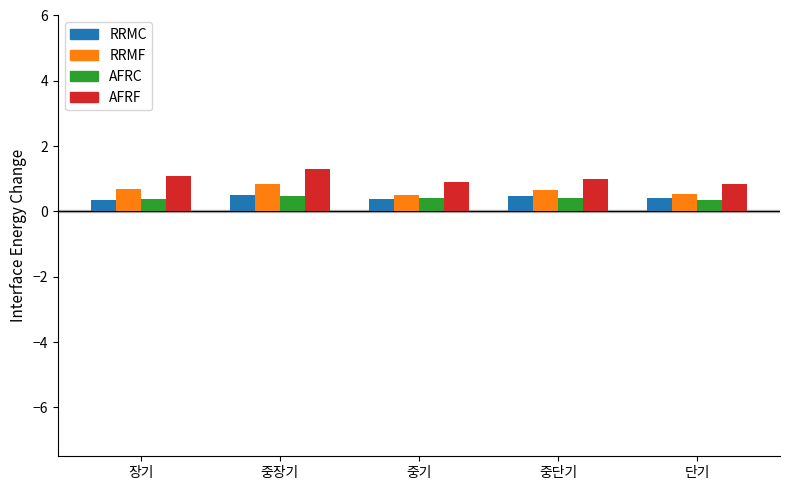

What is the total value across all series at 중단기?

2.6